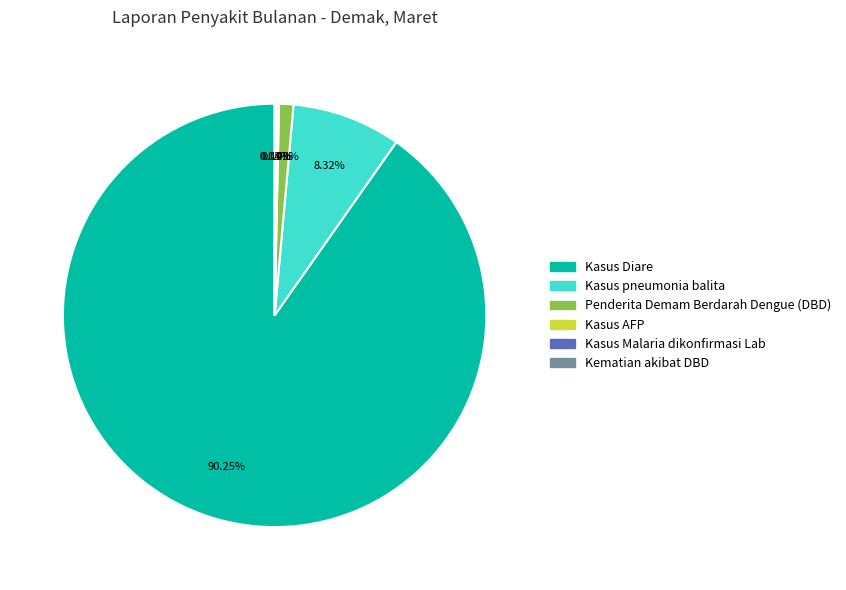

Which has a higher value, Penderita Demam Berdarah Dengue (DBD) or Kasus pneumonia balita?

Kasus pneumonia balita